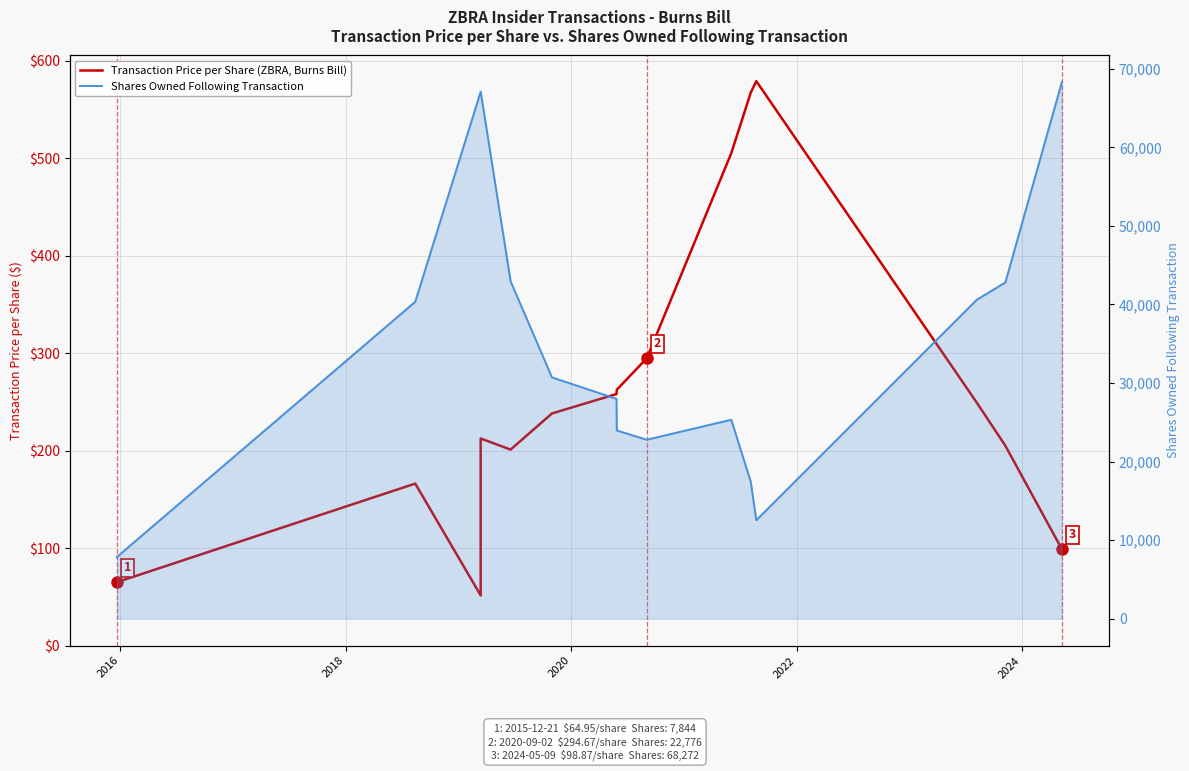

Is the value of Shares Owned Following Transaction at 13 greater than the value of Transaction Price per Share (ZBRA, Burns Bill) at 2016?

Yes